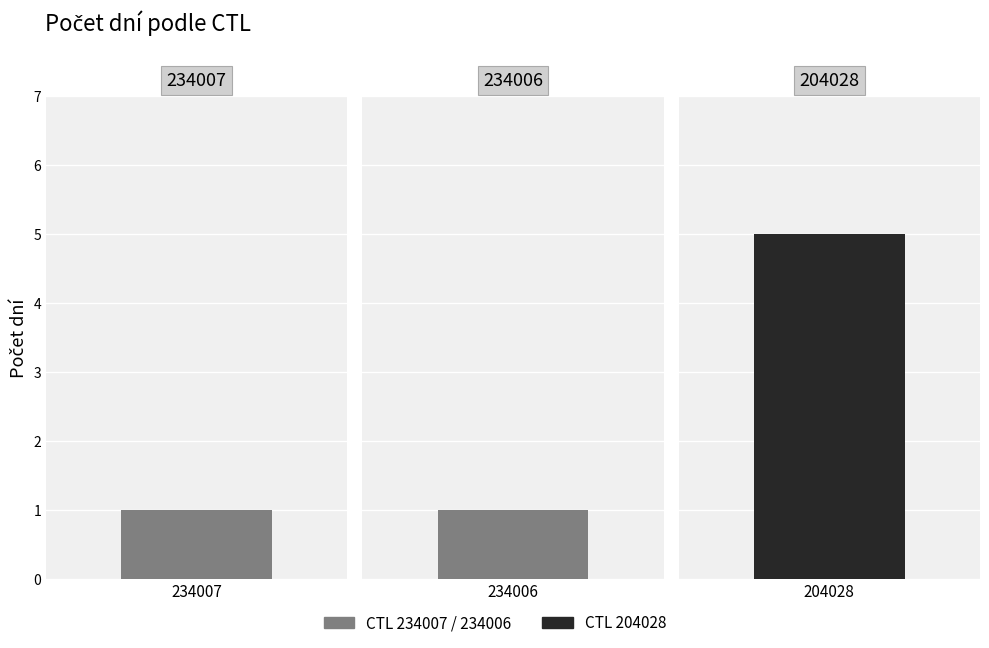

What is the change in value from 234007 to 204028?

+4